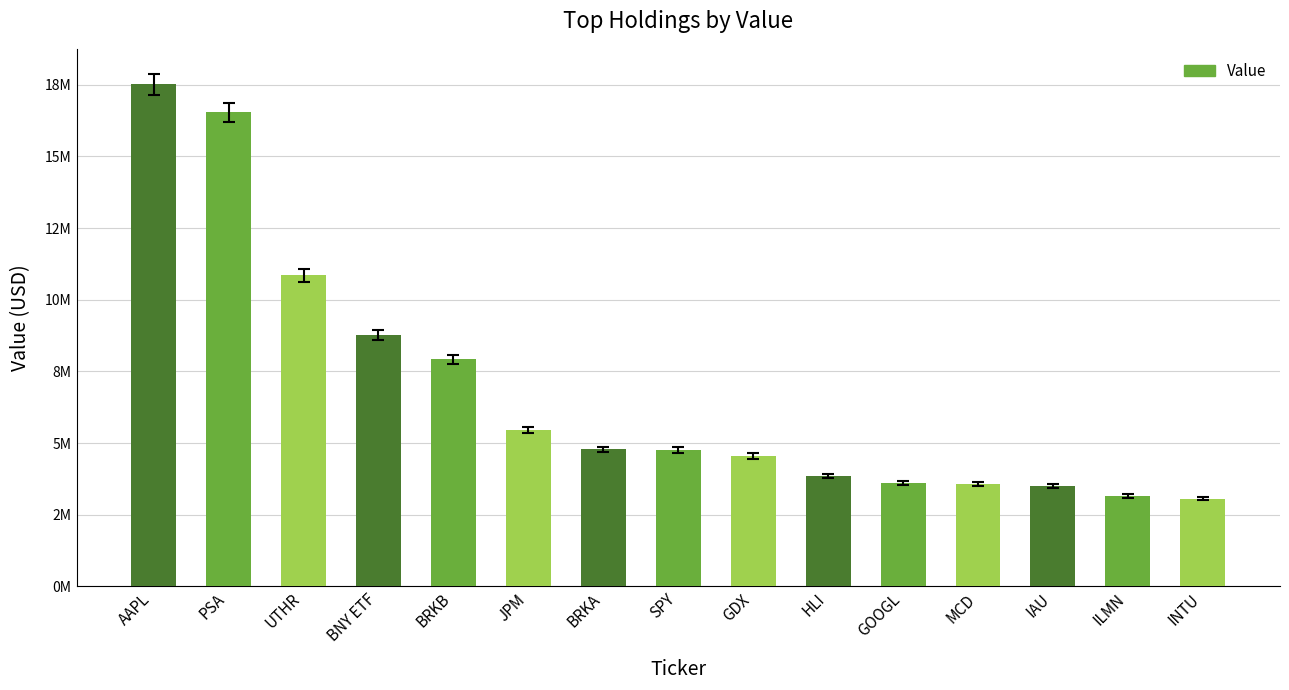

The chart shows a value of 1357642 at ILMN. True or false?

False